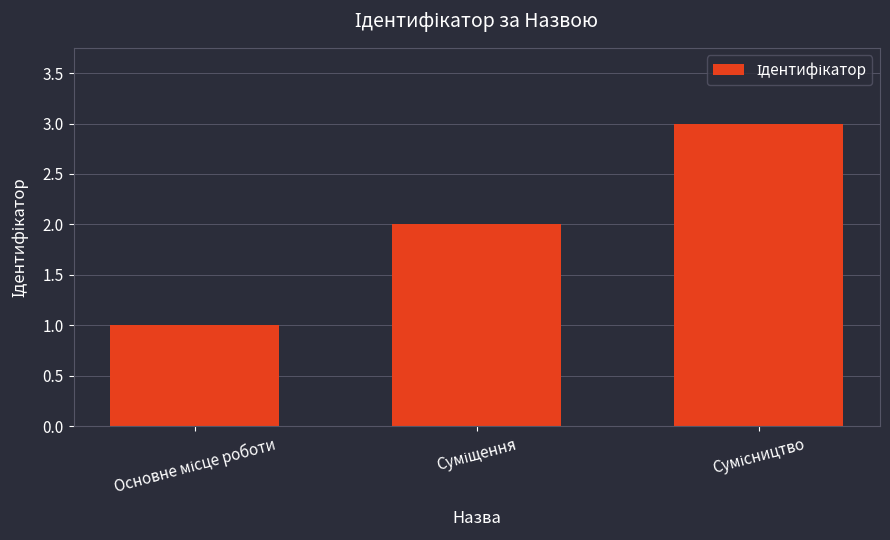

What is the sum of all values?

6